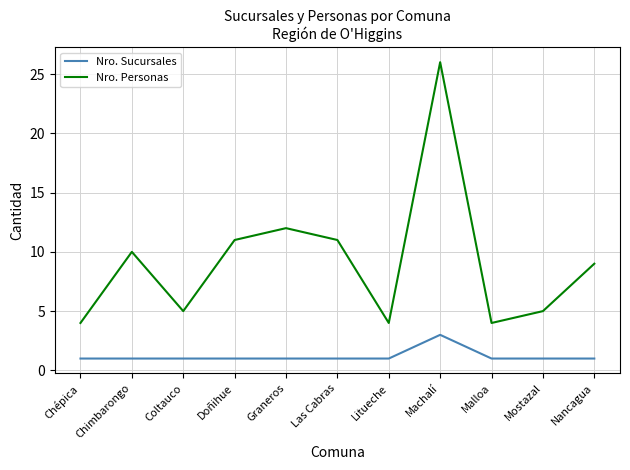

What is the highest value of the Nro. Sucursales series?

3